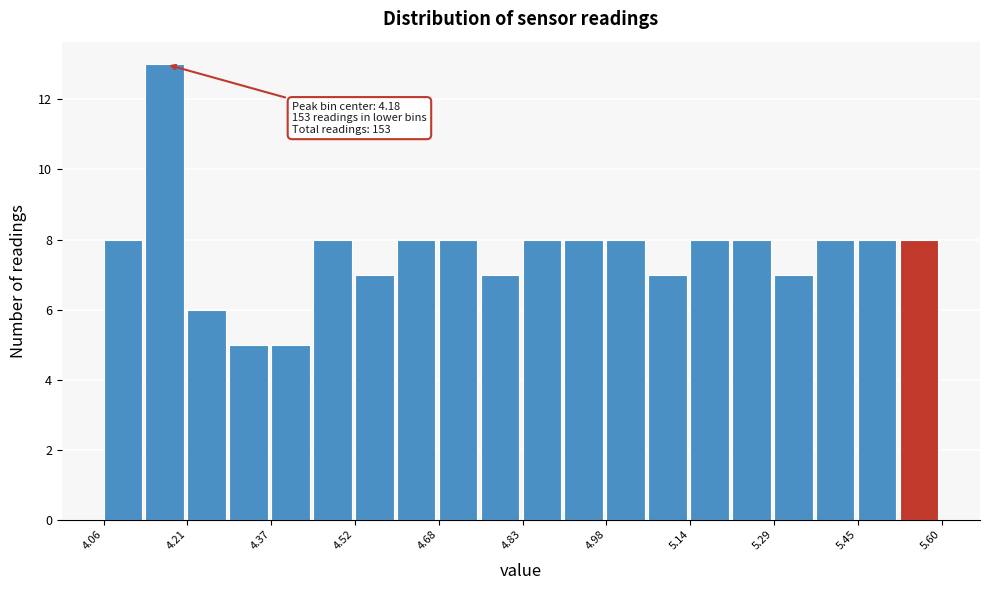

Around what value on the x-axis is the tallest bar? Give the approximate position of its centre, as read against the axis.

4.18